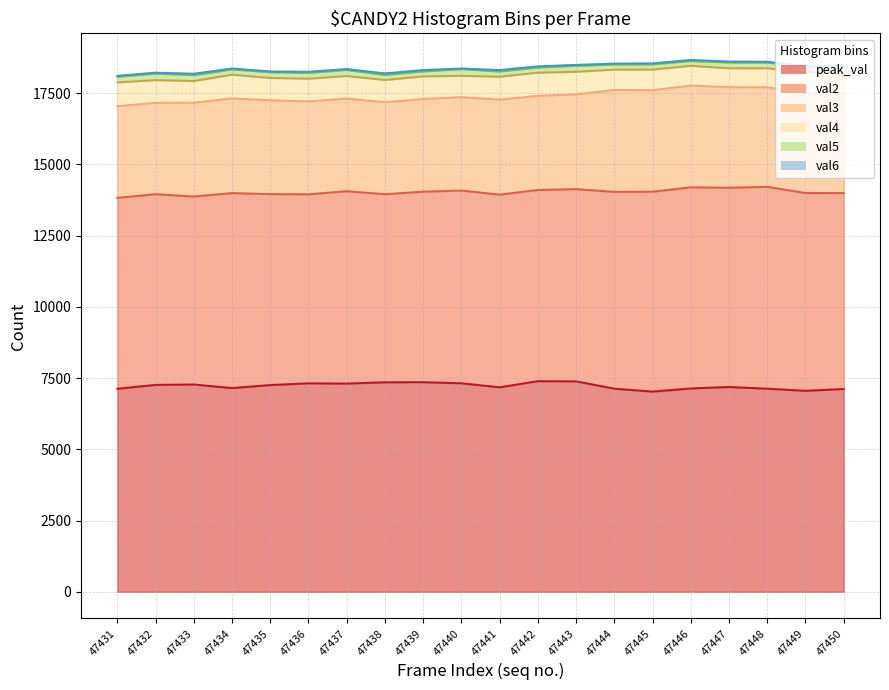

What is the highest value of the val5 series?

236